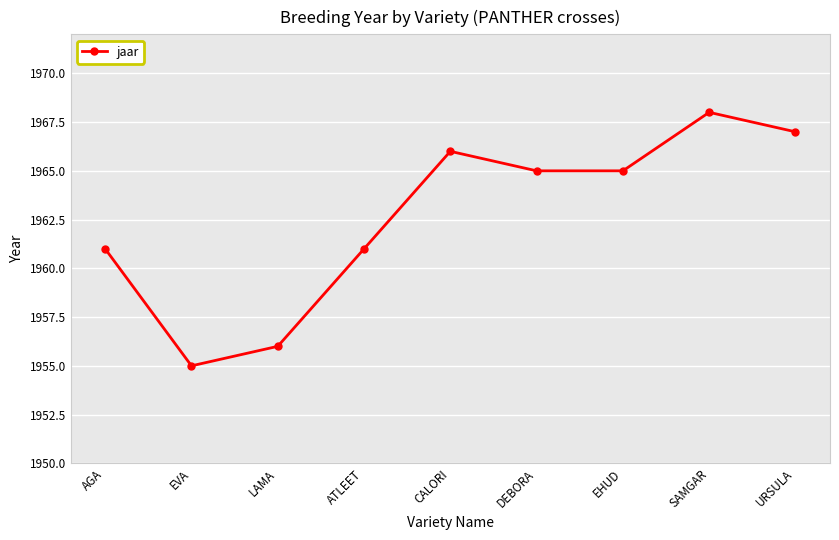

What is the sum of the values at EVA and SAMGAR?

3923